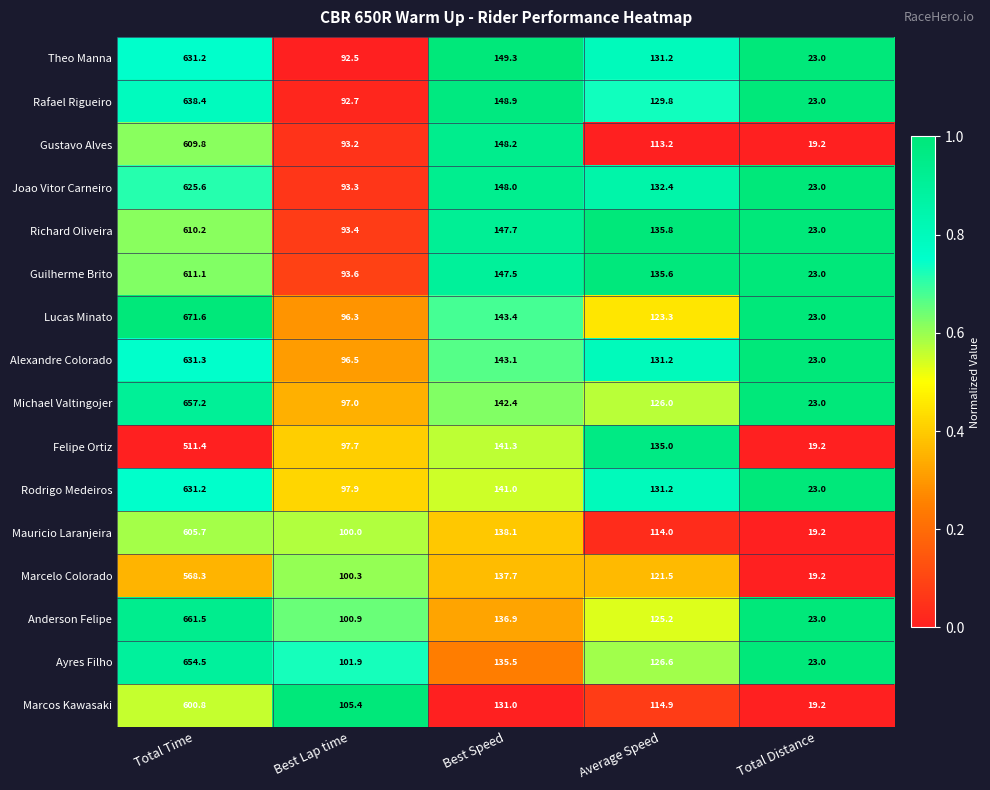

What is the sum of all Rodrigo Medeiros values?

1024.3